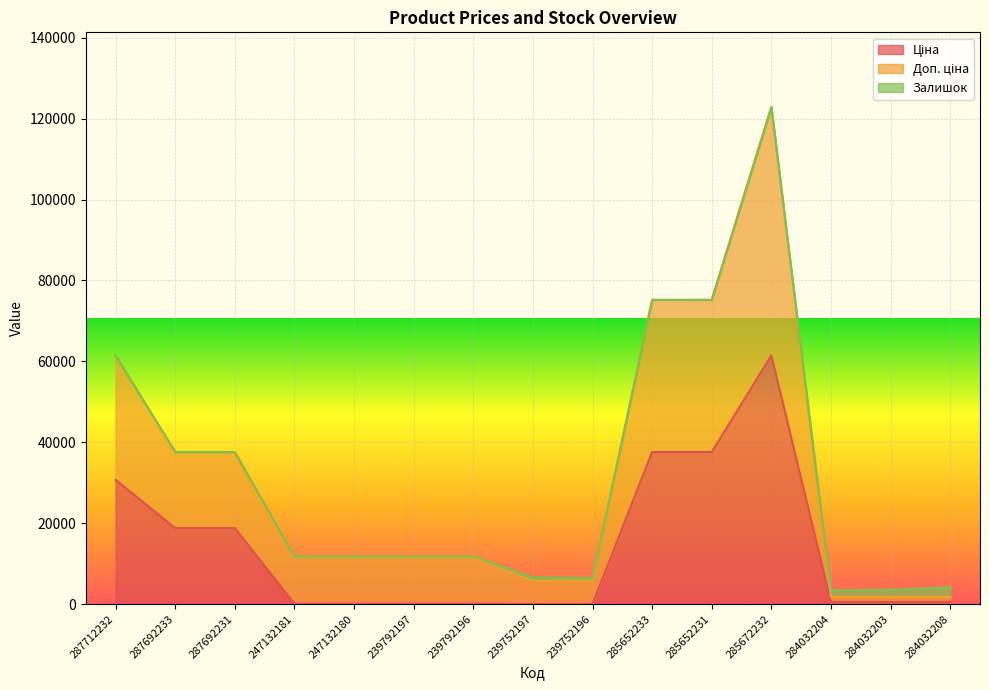

Does the chart display data point markers on the line(s)?

No